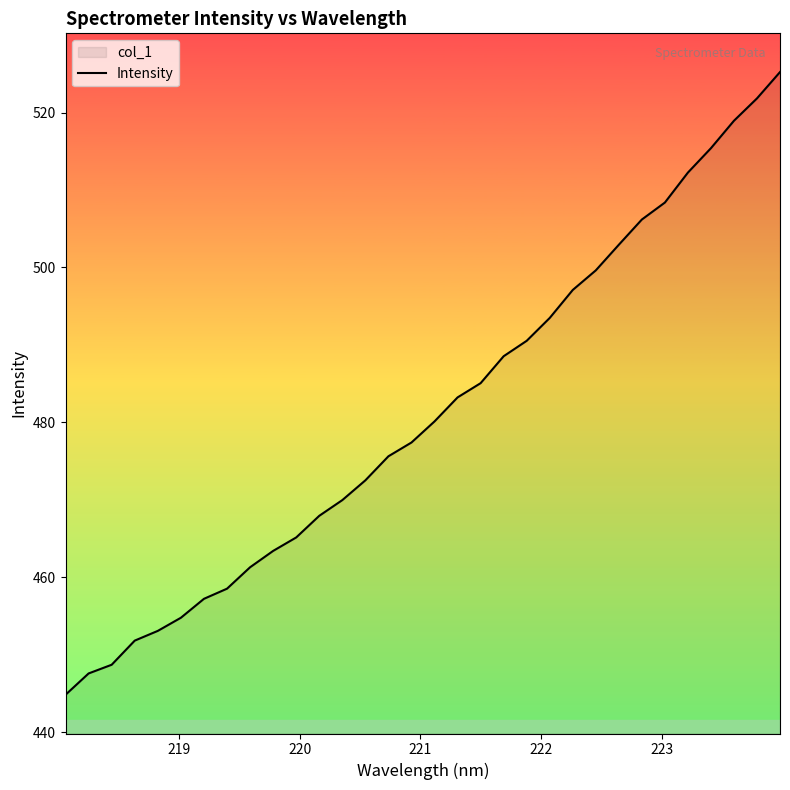

Does the chart have visible grid lines?

No